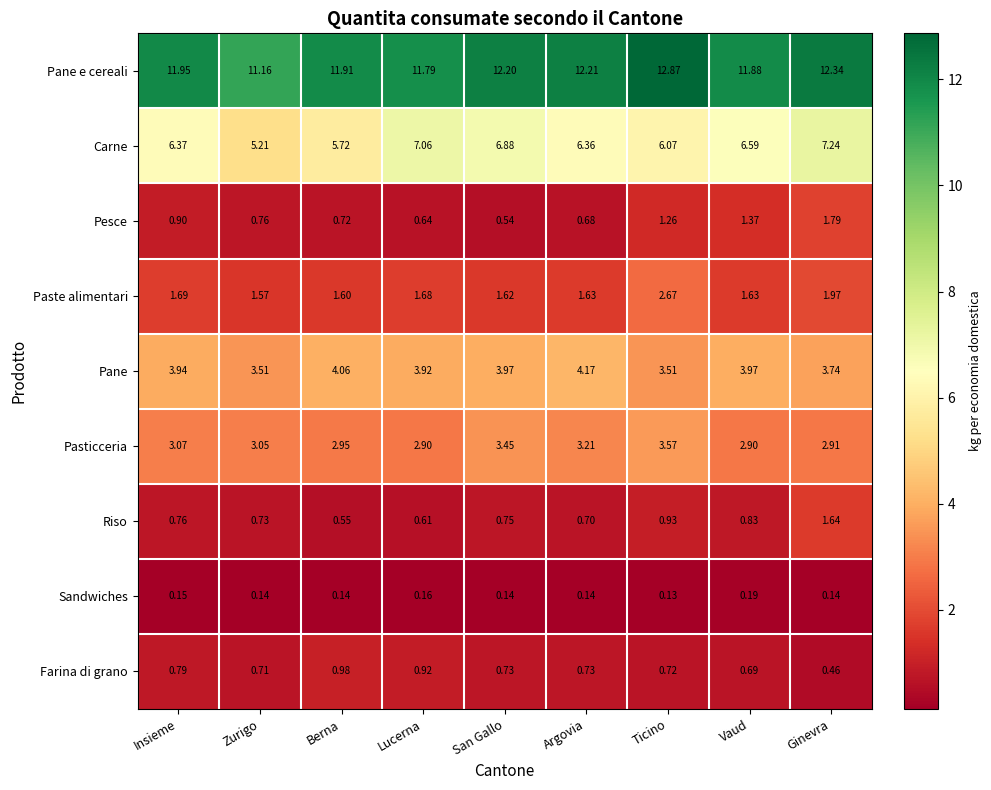

Rank the series at Zurigo from lowest to highest value.

Sandwiches, Farina di grano, Riso, Pesce, Paste alimentari, Pasticceria, Pane, Carne, Pane e cereali